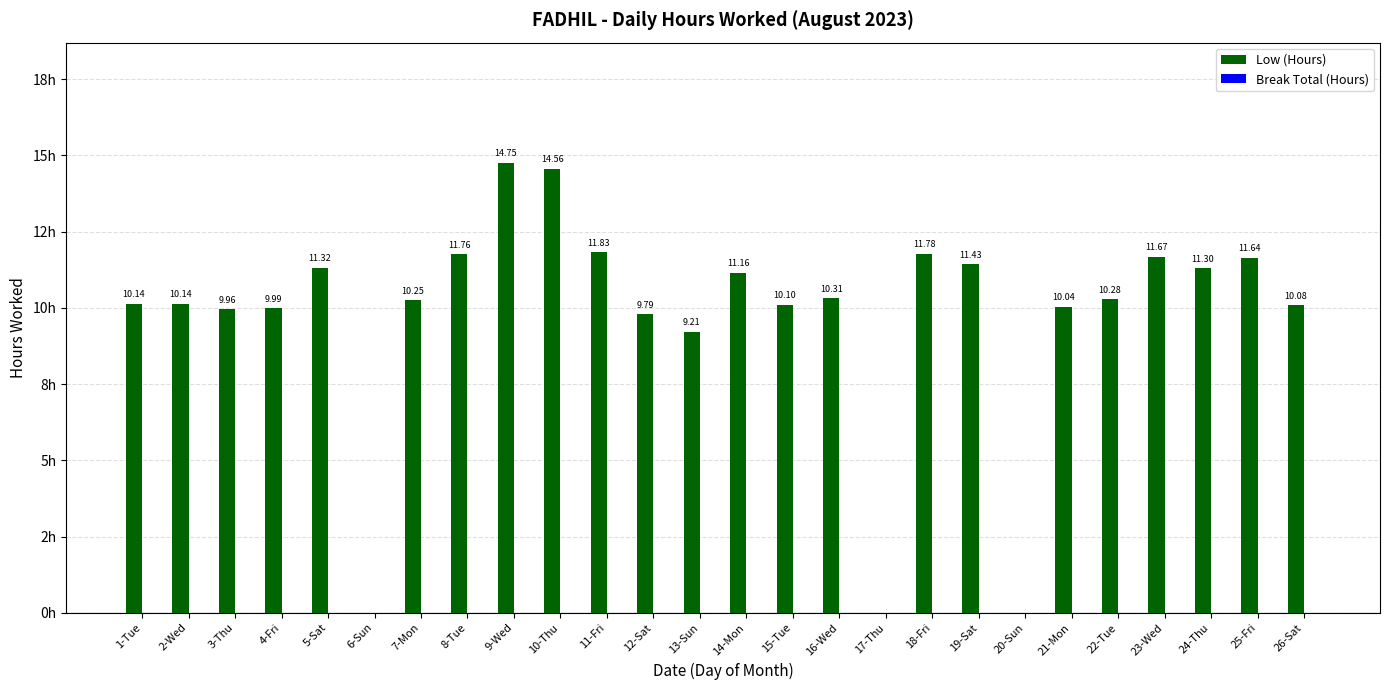

Reading right to left, transcribe all the data shown in this chart.

Low (Hours): 26-Sat=10.1	25-Fri=11.6	24-Thu=11.3	23-Wed=11.7	22-Tue=10.3	21-Mon=10.0	20-Sun=0.0	19-Sat=11.4	18-Fri=11.8	17-Thu=0.0	16-Wed=10.3	15-Tue=10.1	14-Mon=11.2	13-Sun=9.2	12-Sat=9.8	11-Fri=11.8	10-Thu=14.6	9-Wed=14.8	8-Tue=11.8	7-Mon=10.2	6-Sun=0.0	5-Sat=11.3	4-Fri=10.0	3-Thu=10.0	2-Wed=10.1	1-Tue=10.1
Break Total (Hours): 26-Sat=0.0	25-Fri=0.0	24-Thu=0.0	23-Wed=0.0	22-Tue=0.0	21-Mon=0.0	20-Sun=0.0	19-Sat=0.0	18-Fri=0.0	17-Thu=0.0	16-Wed=0.0	15-Tue=0.0	14-Mon=0.0	13-Sun=0.0	12-Sat=0.0	11-Fri=0.0	10-Thu=0.0	9-Wed=0.0	8-Tue=0.0	7-Mon=0.0	6-Sun=0.0	5-Sat=0.0	4-Fri=0.0	3-Thu=0.0	2-Wed=0.0	1-Tue=0.0